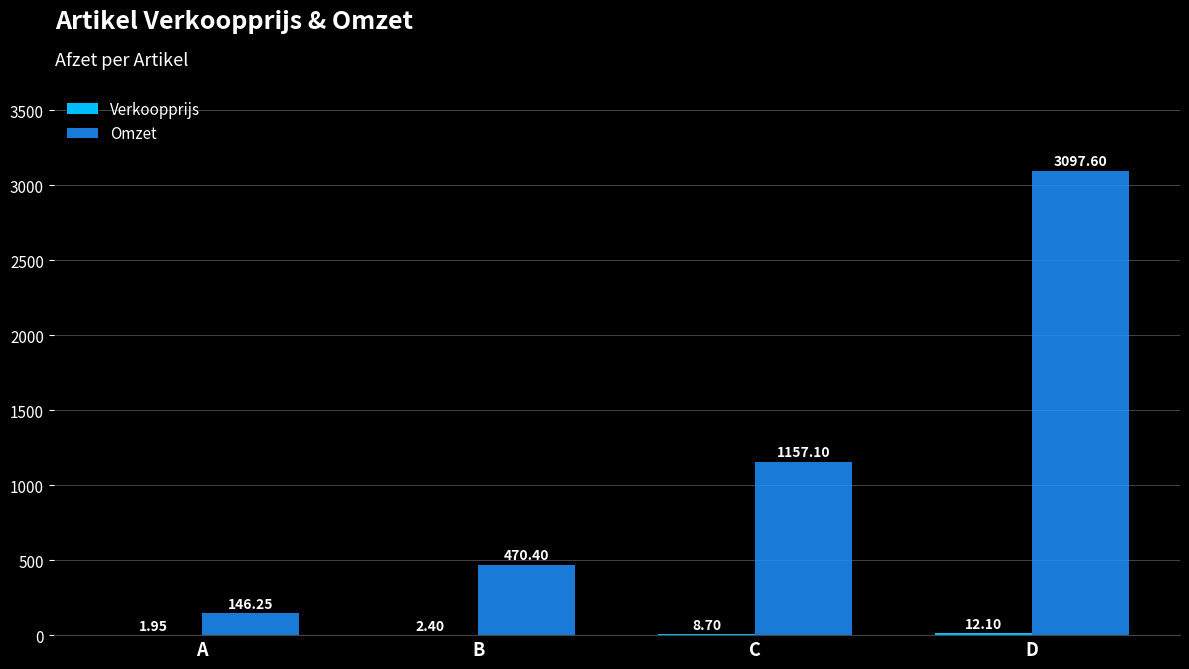

Between B and D, which series saw the biggest shift?

Omzet